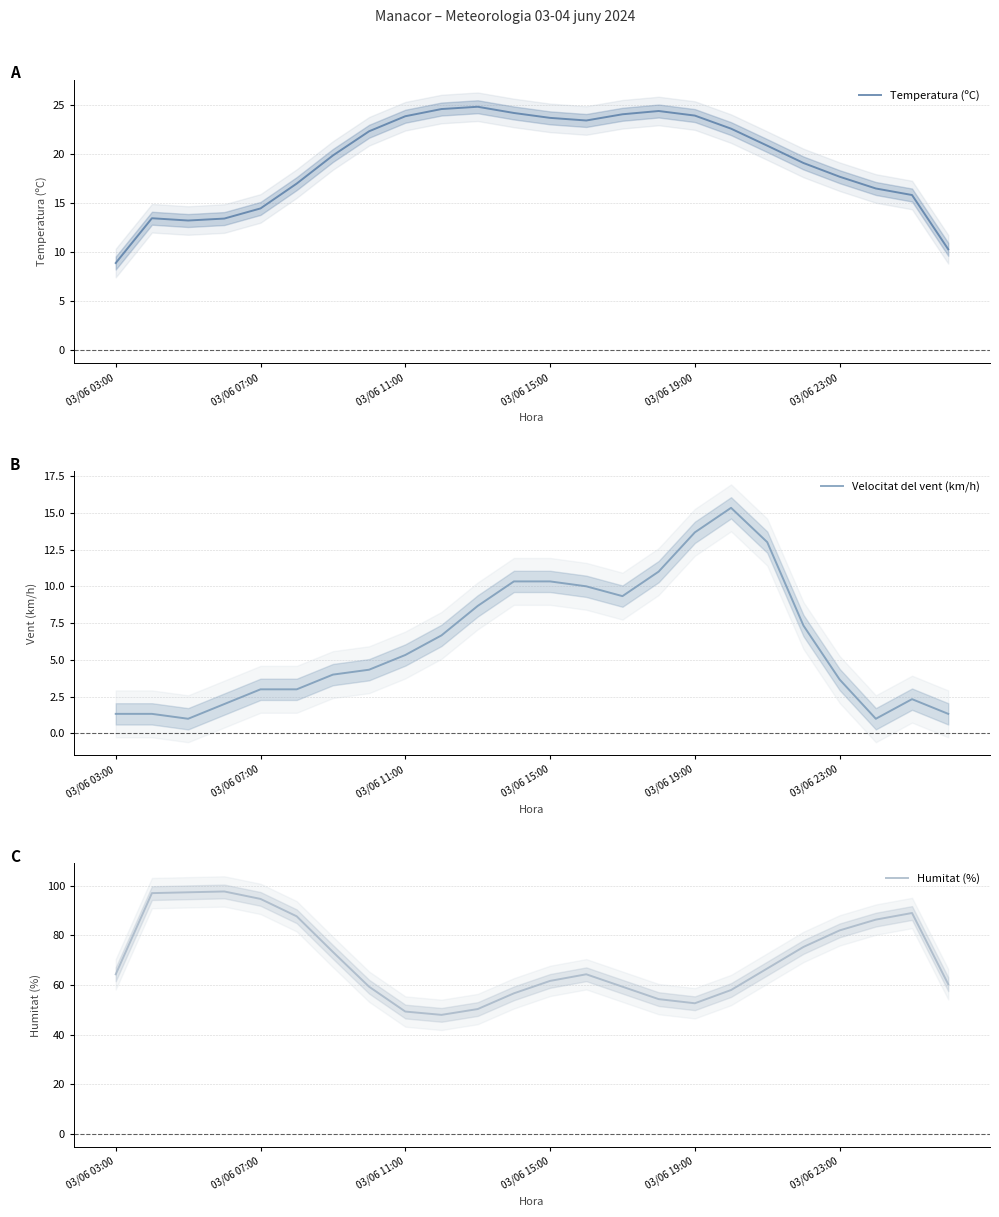

Rank the series by their maximum value, from highest to lowest.

Humitat (%), Temperatura (ºC), Velocitat del vent (km/h)